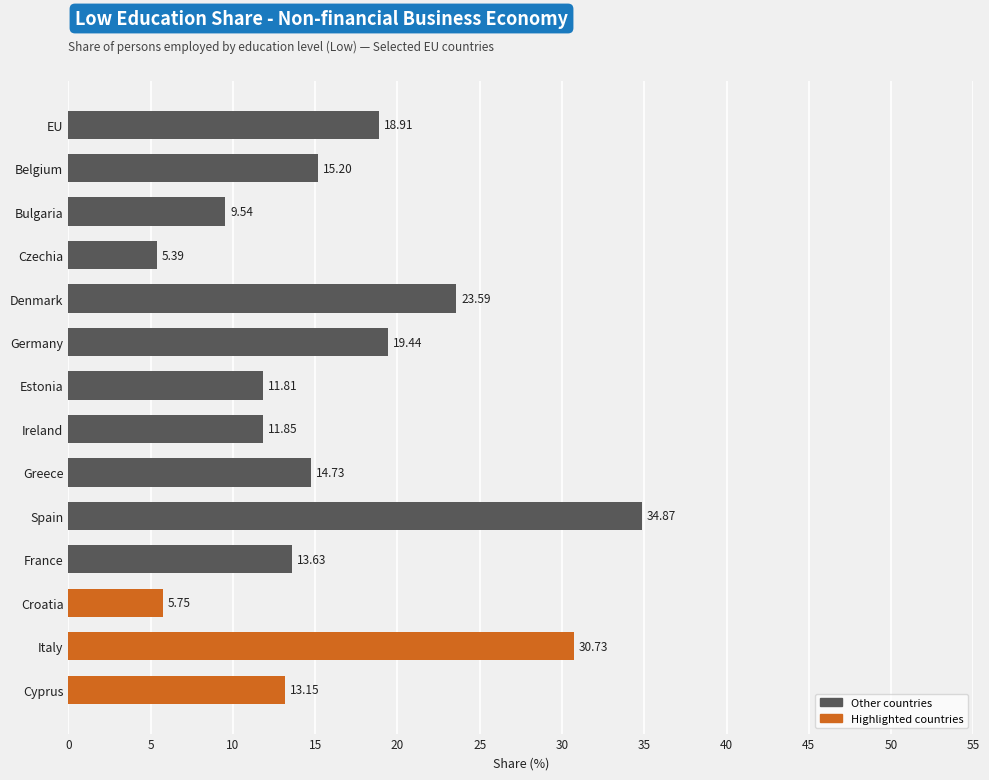

What is the ratio of the value at Ireland to the value at EU?

0.6